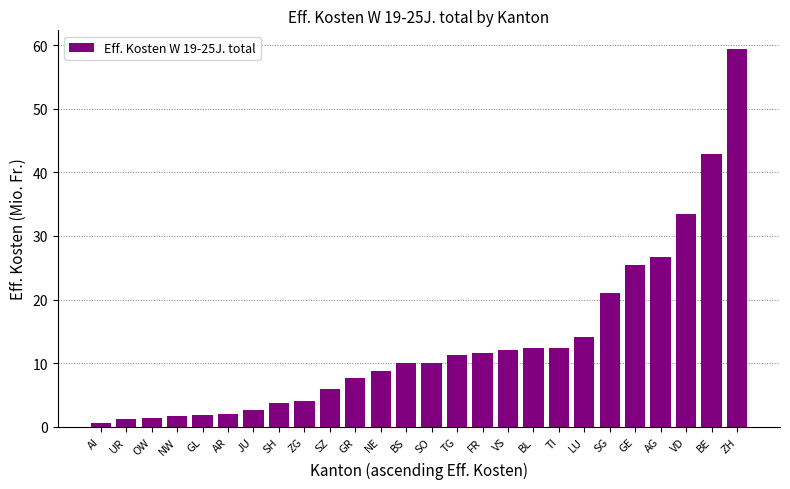

Which has a higher value, LU or AG?

AG